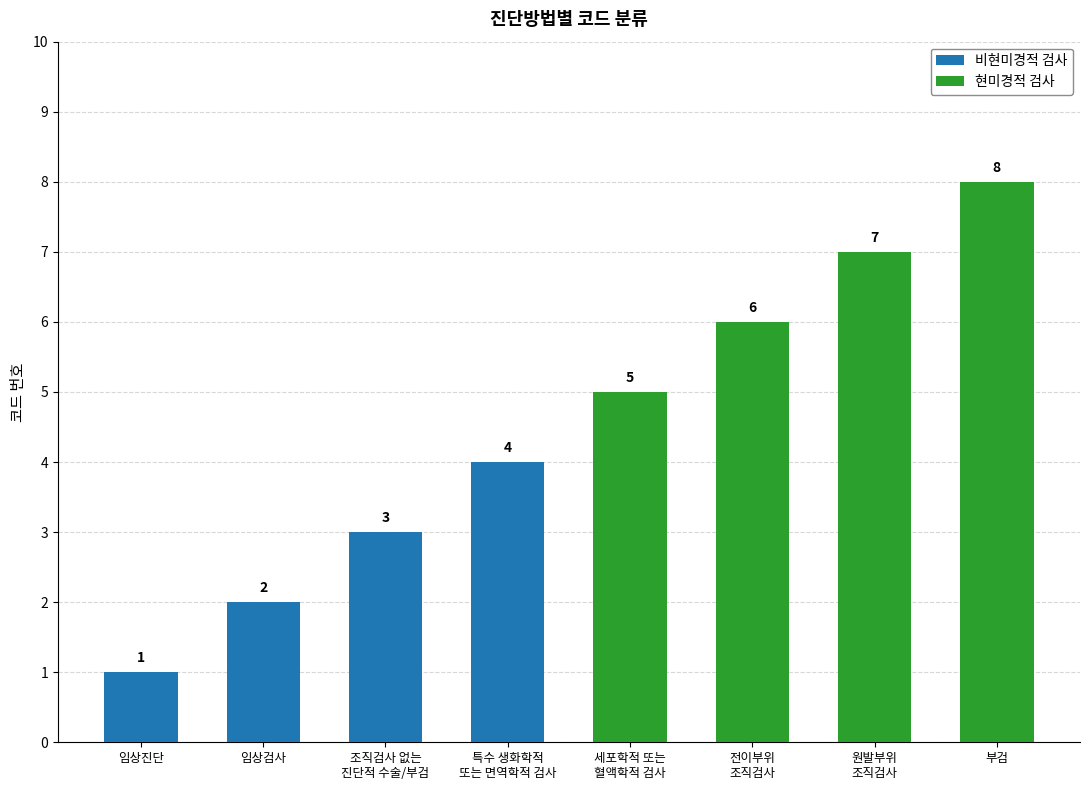

Reading right to left, transcribe all the data shown in this chart.

비현미경적 검사: 4	3	2	1
현미경적 검사: 8	7	6	5